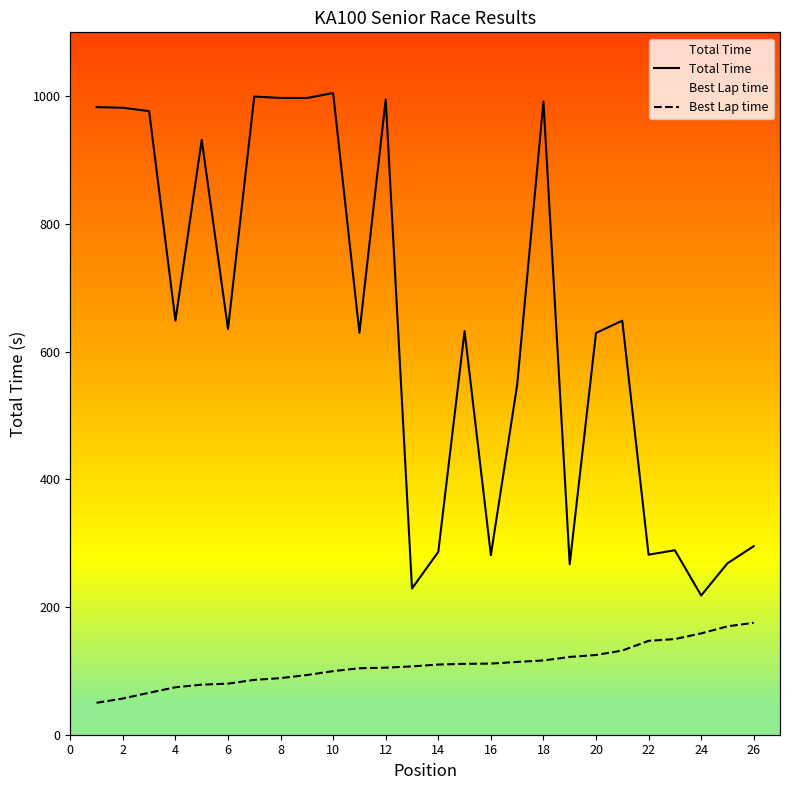

Reading left to right, transcribe all the data shown in this chart.

Total Time: 982.9	981.9	976.6	648.5	931.6	635.4	999.5	997.2	997.2	1004.9	629.4	995.1	229.0	286.3	632.2	281.3	547.6	991.7	267.0	629.3	648.4	282.0	288.9	218.1	268.4	295.3
Best Lap time: 50.0	56.7	65.7	74.3	78.4	80.0	85.9	88.6	93.5	99.6	104.1	105.0	107.0	109.9	111.0	111.4	114.0	116.3	121.8	124.9	131.8	147.0	149.8	158.7	169.7	175.3